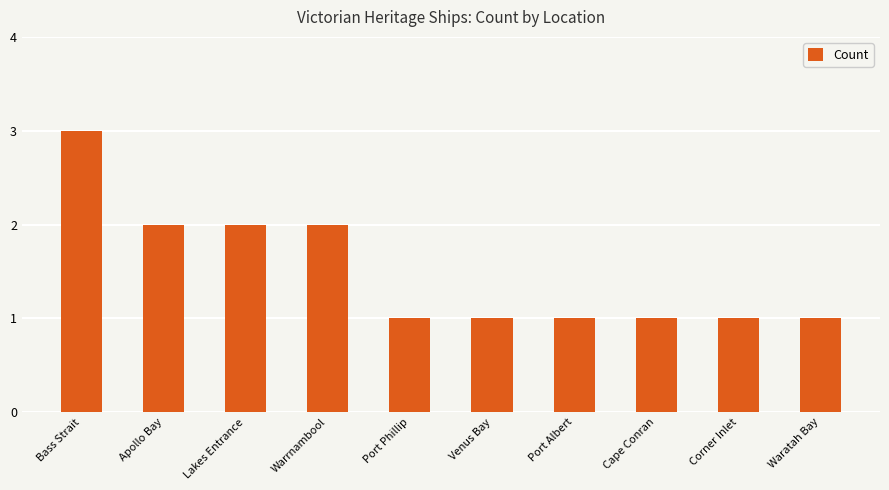

Does the chart contain stacked bars?

No